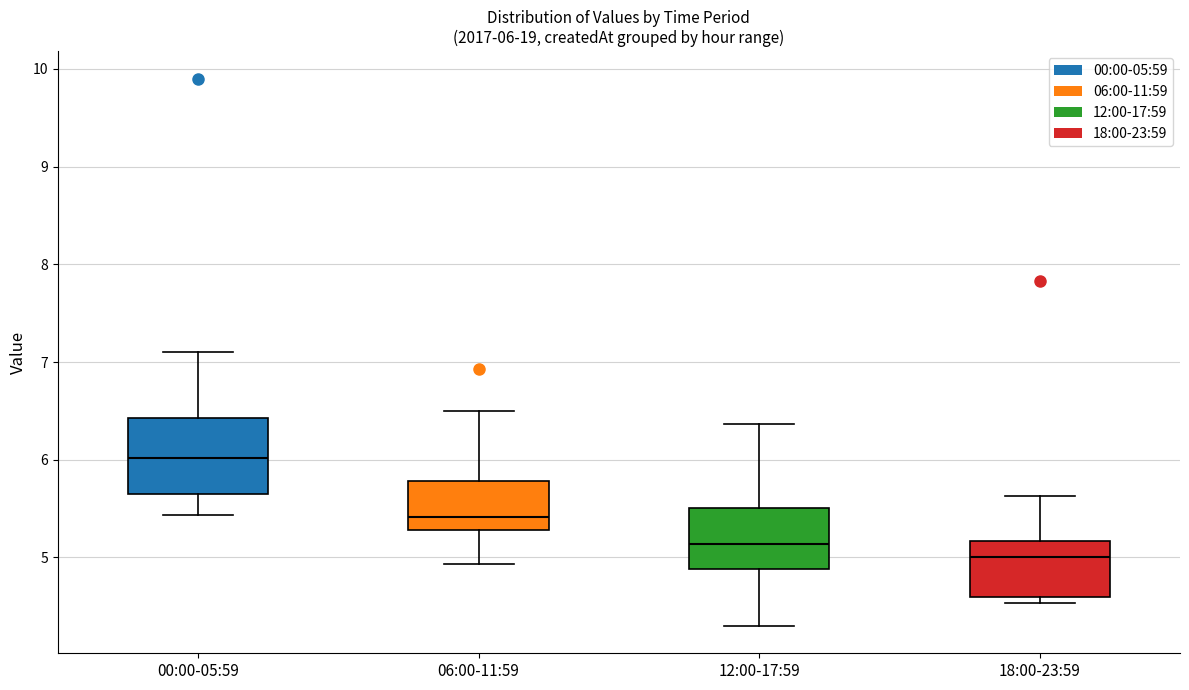

Which box's median line is the highest?

00:00-05:59